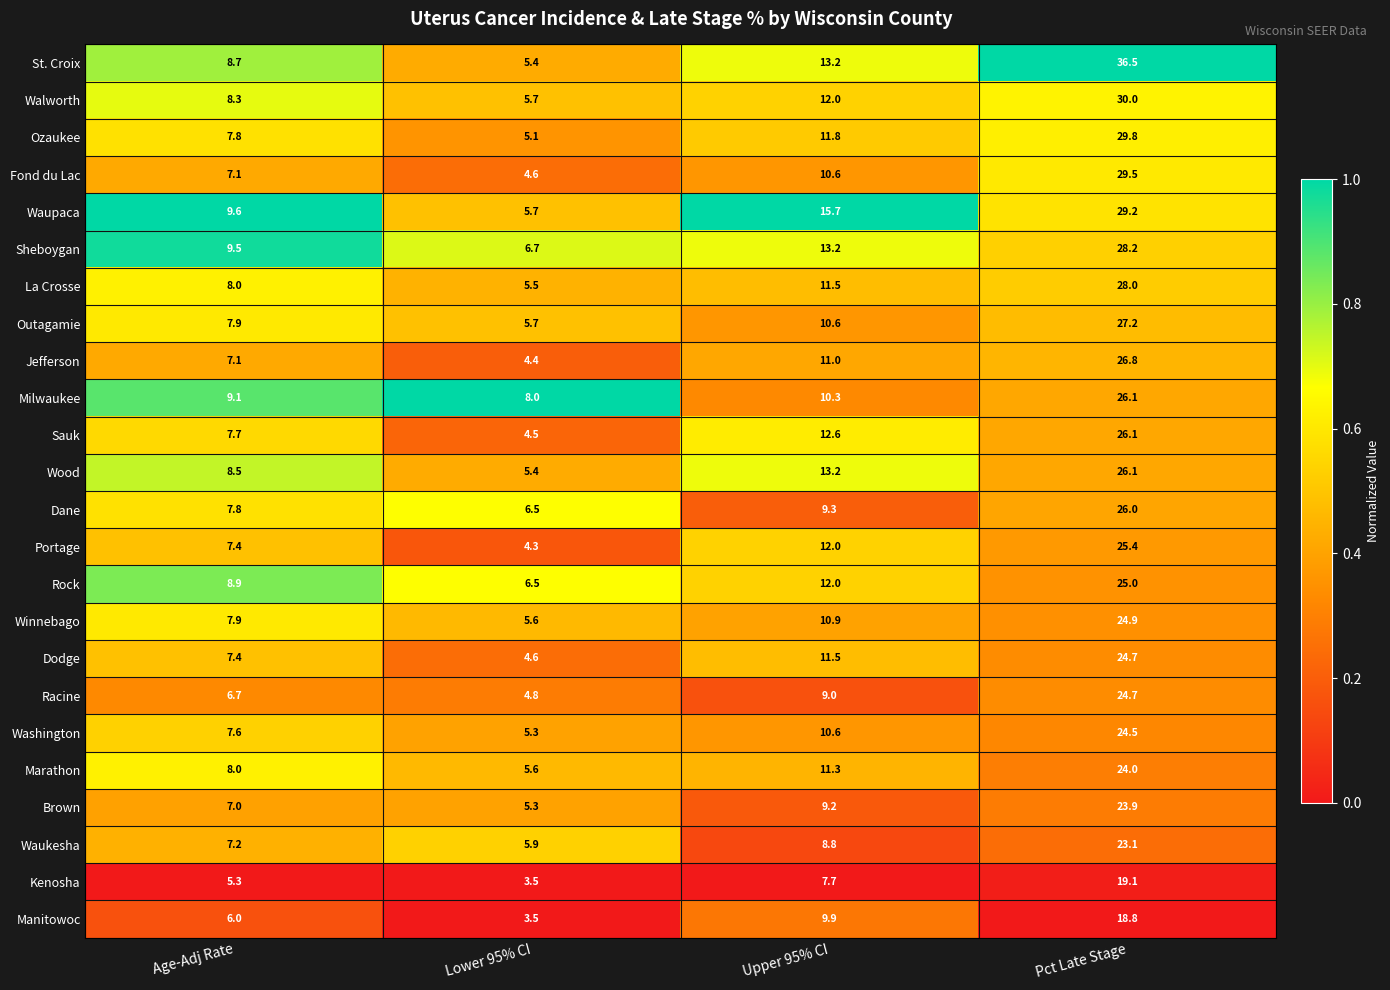

The value of Waukesha at Pct Late Stage is 37.4. True or false?

False